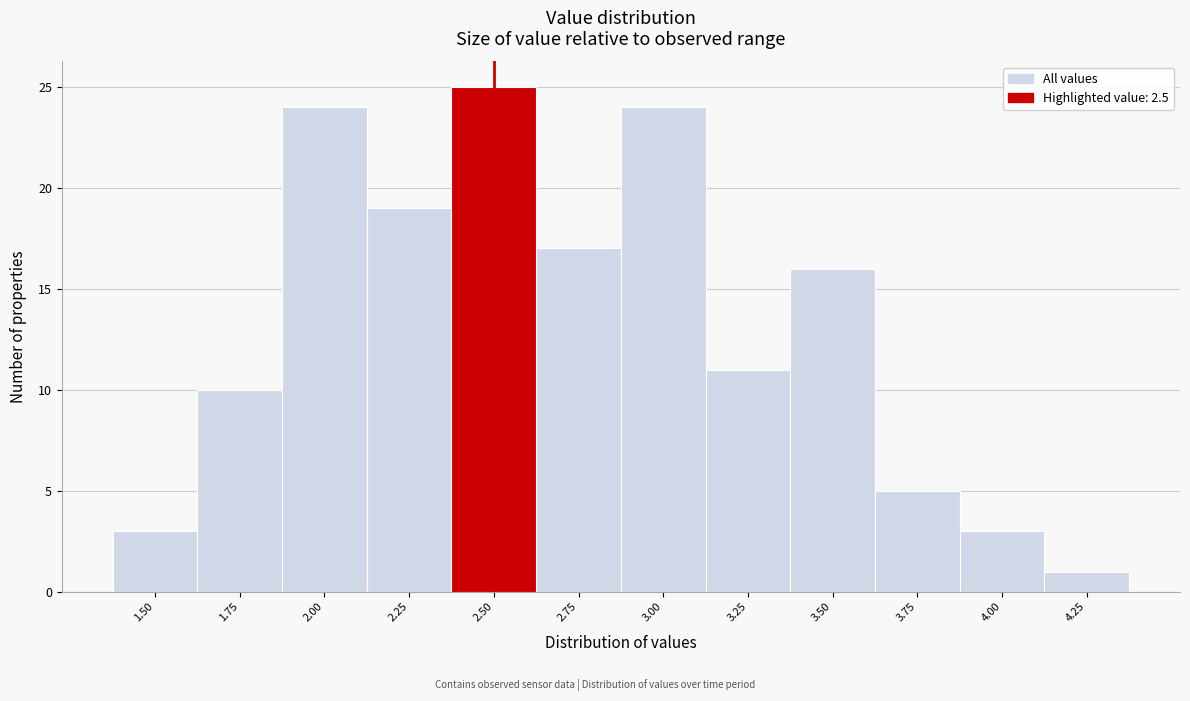

Over which range of the x-axis is the bar tallest?

2.375 to 2.625